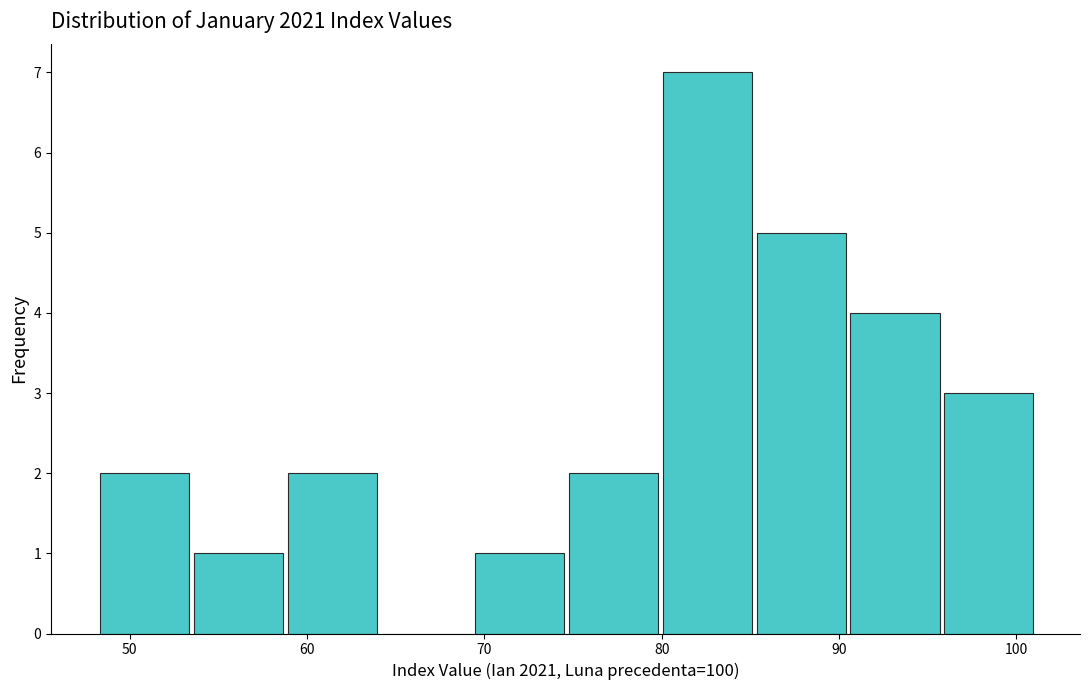

Reading left to right, transcribe this chart: for each bar, give the range it covers on the x-axis and its height. Neither the bar edges nor the heights are printed on the chart, so give them approximately, as read against the axes.

48 to 53: 2
53 to 59: 1
59 to 64: 2
64 to 69: 0
69 to 75: 1
75 to 80: 2
80 to 85: 7
85 to 91: 5
91 to 96: 4
96 to 101: 3